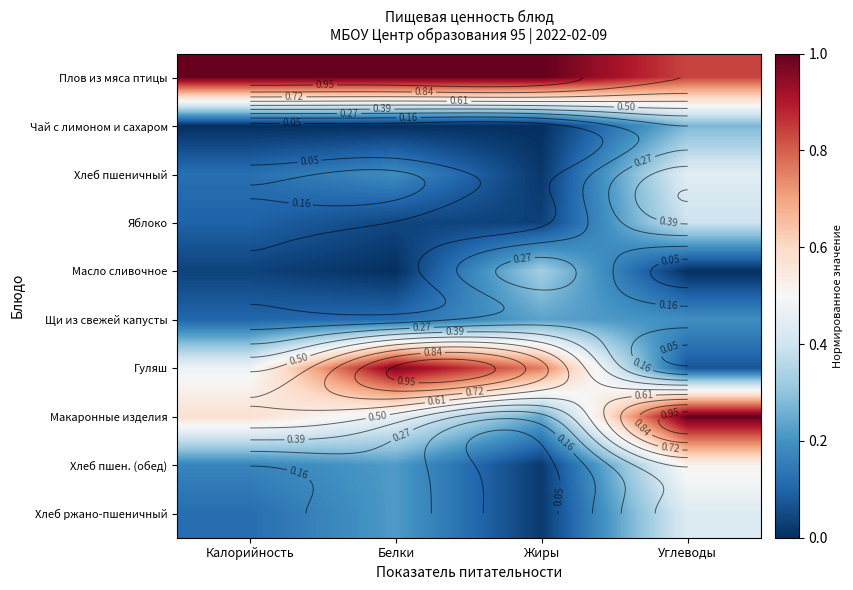

What is the difference between the second highest and second lowest values in the Макаронные изделия series?

0.1